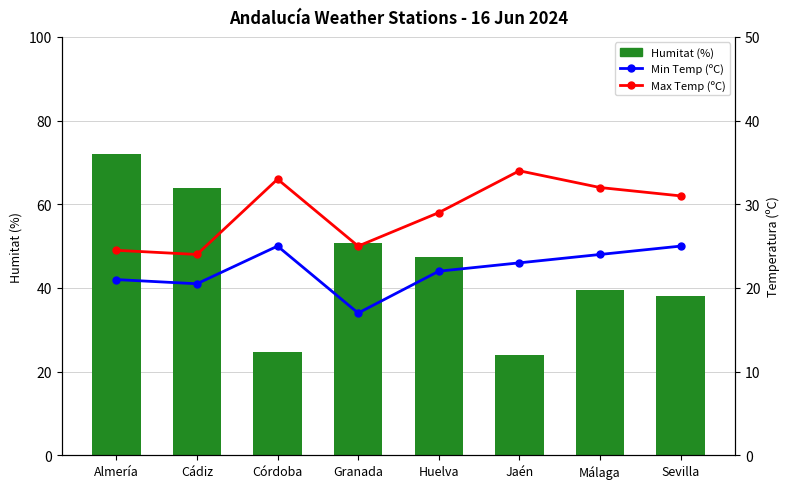

Reading left to right, transcribe all the data shown in this chart.

Humitat (%): Almería=72.0	Cádiz=64.0	Córdoba=24.7	Granada=50.7	Huelva=47.3	Jaén=24.0	Málaga=39.4	Sevilla=38.0
Min Temp (ºC): Almería=21.0	Cádiz=20.5	Córdoba=25.0	Granada=17.0	Huelva=22.0	Jaén=23.0	Málaga=24.0	Sevilla=25.0
Max Temp (ºC): Almería=24.5	Cádiz=24.0	Córdoba=33.0	Granada=25.0	Huelva=29.0	Jaén=34.0	Málaga=32.0	Sevilla=31.0